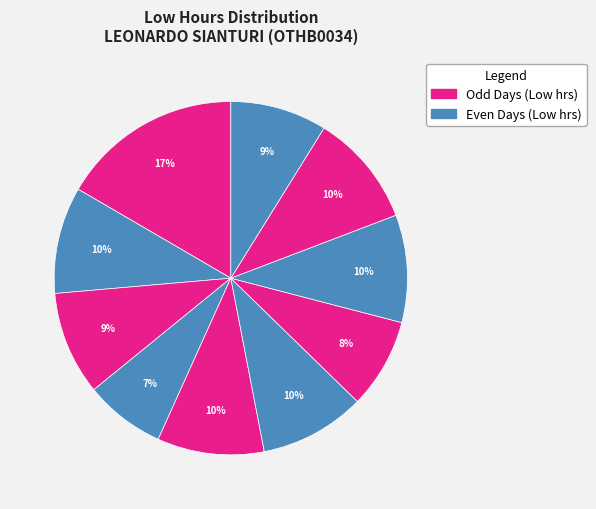

Count the number of slices in the pie.

10